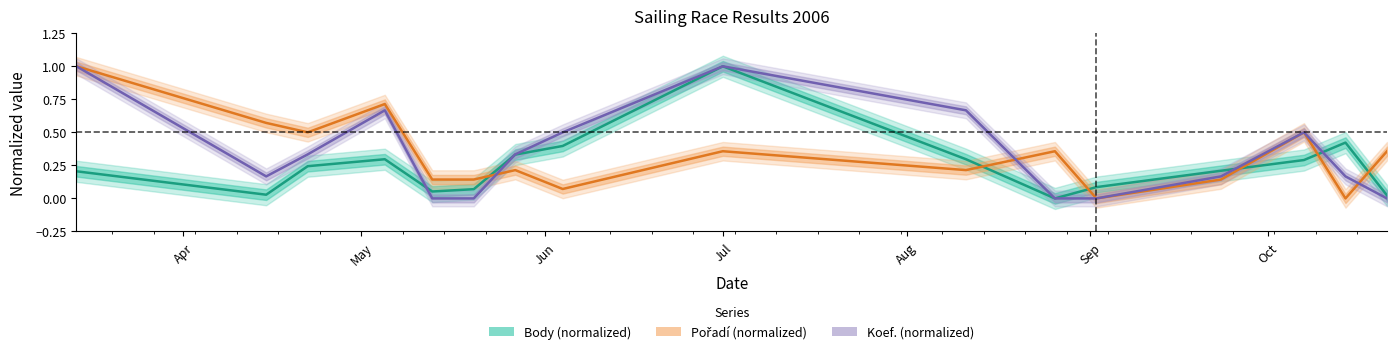

Between 2006-07-01 and 2006-09-02, which series saw the biggest shift?

Koef.